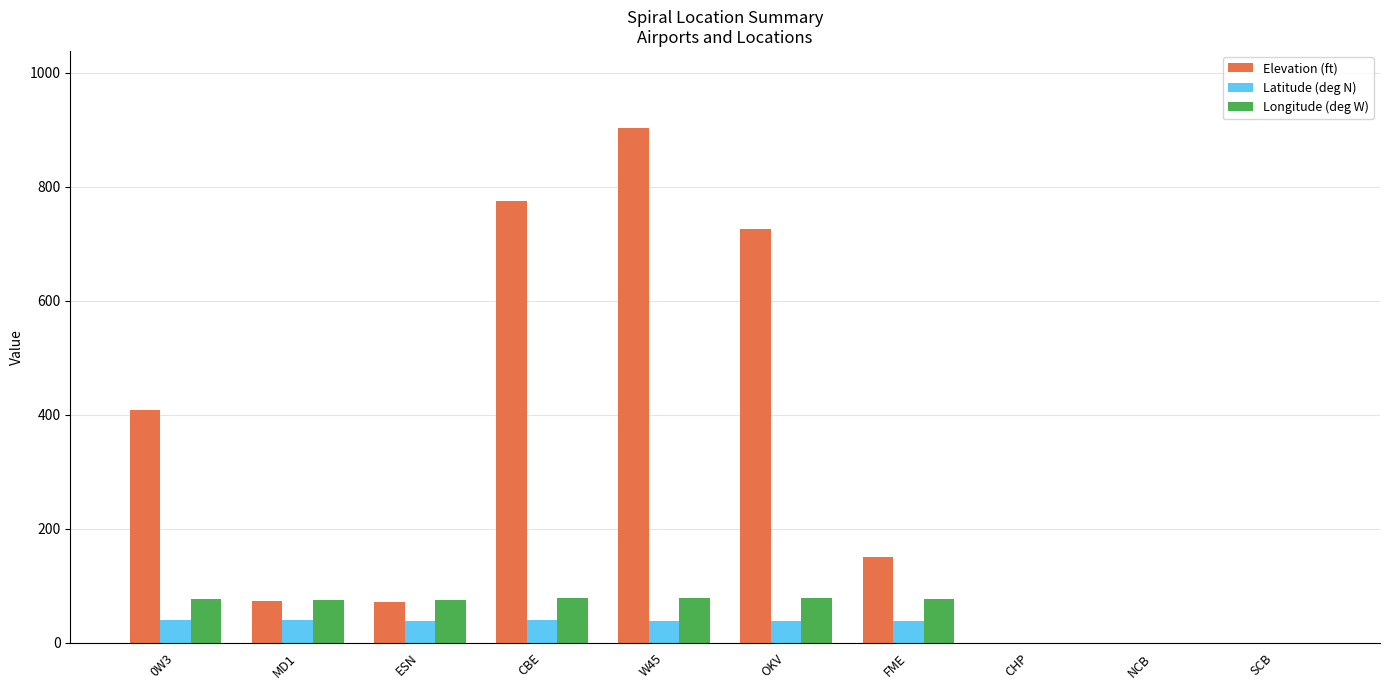

The Elevation (ft) series shows 0.0 at SCB. True or false?

True